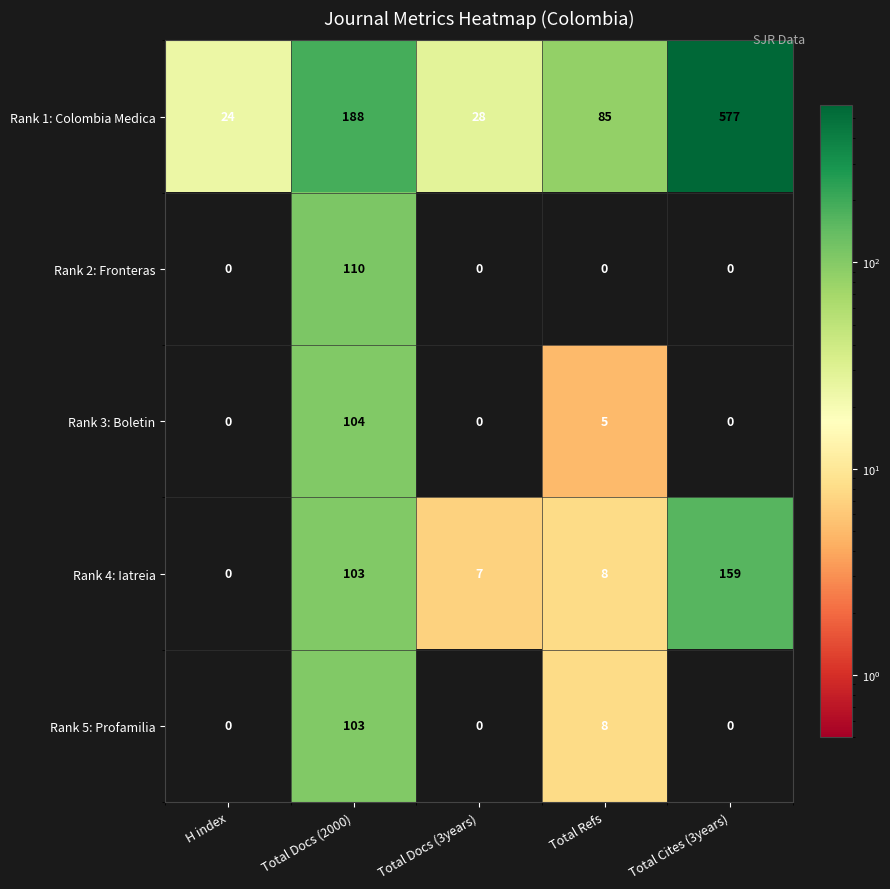

What is the difference between the highest and lowest values at Total Refs?

85